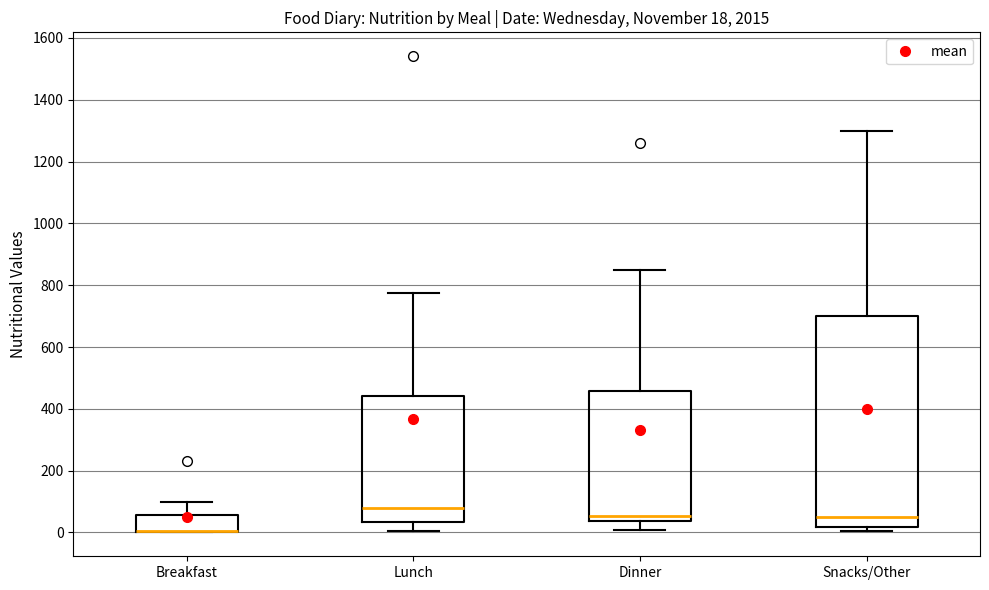

Comparing the boxes themselves (not the whiskers), which one is the tallest?

Snacks/Other